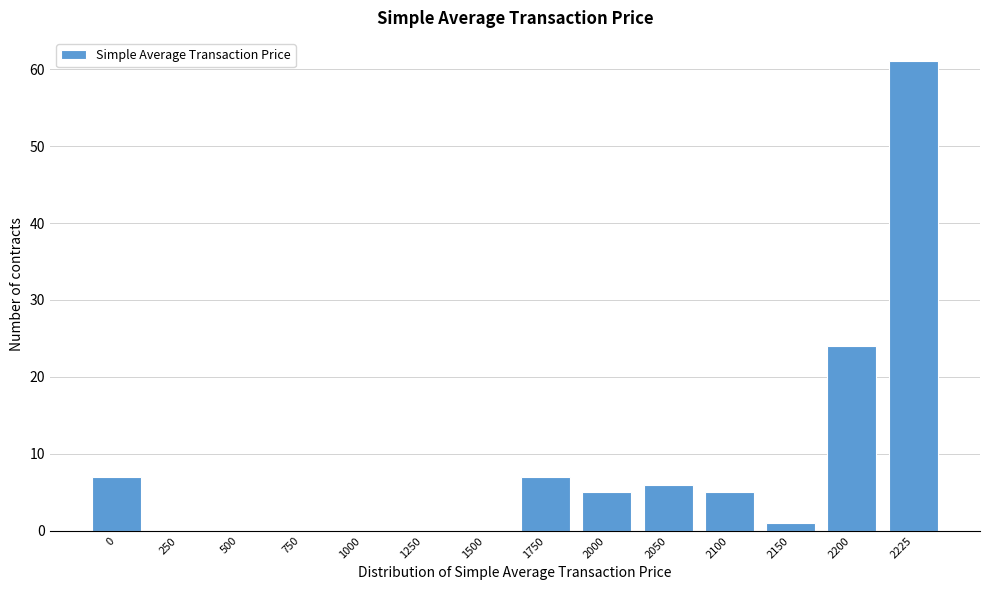

Reading left to right, extract all data points from this chart.

0=7	250=0	500=0	750=0	1000=0	1250=0	1500=0	1750=7	2000=5	2050=6	2100=5	2150=1	2200=24	2225=61